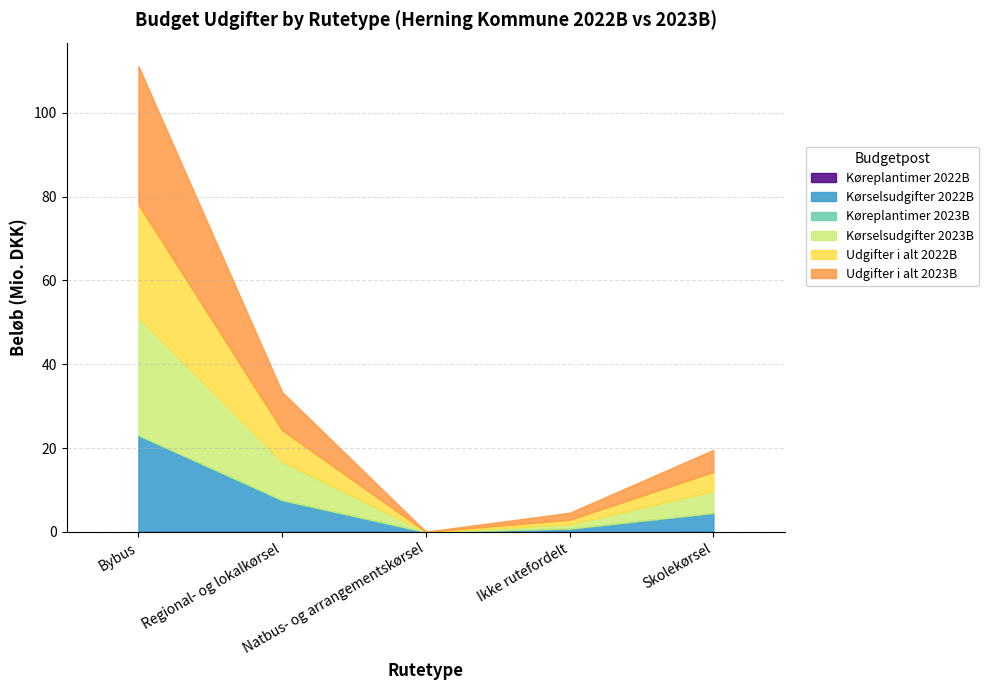

At which label does Køreplantimer 2023B reach its minimum?

Ikke rutefordelt